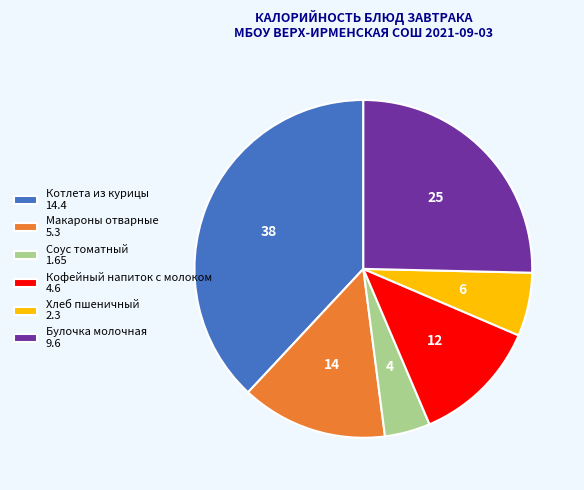

Count the number of slices in the pie.

6